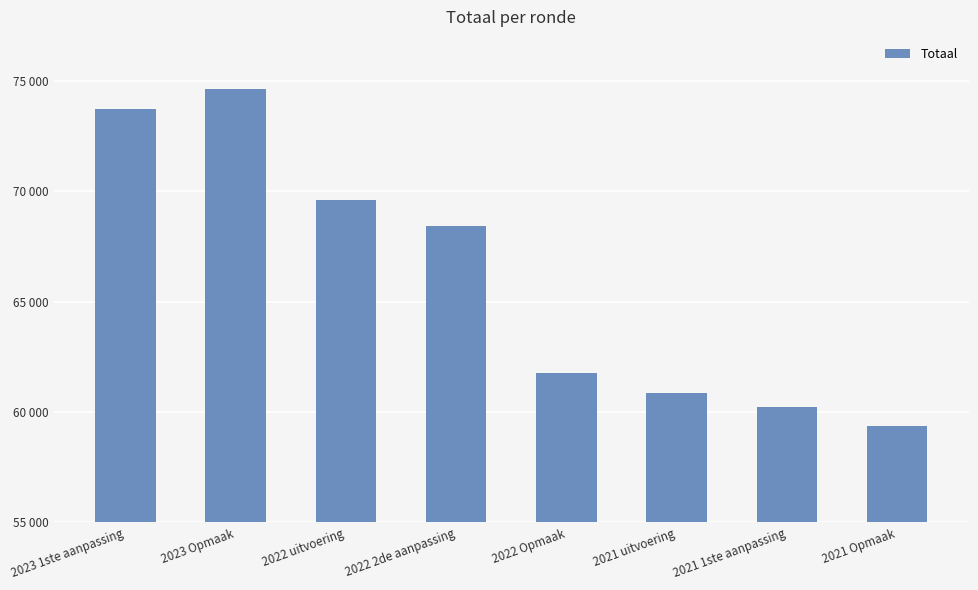

Which has a higher value, 2021 1ste aanpassing or 2023 1ste aanpassing?

2023 1ste aanpassing